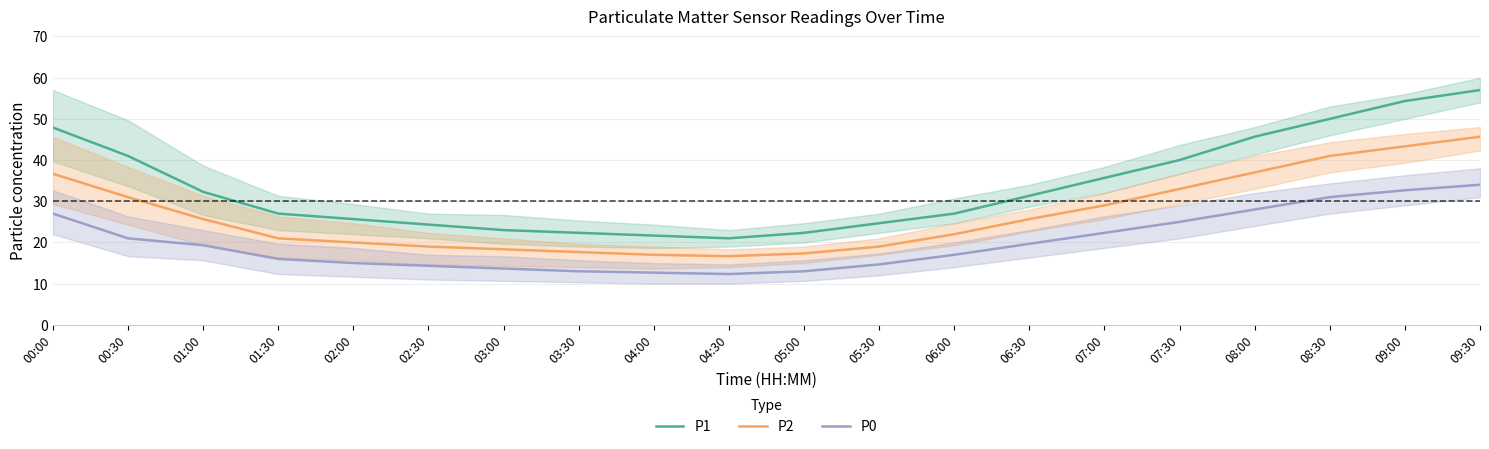

What is the label of the 16th point from the right?

02:00